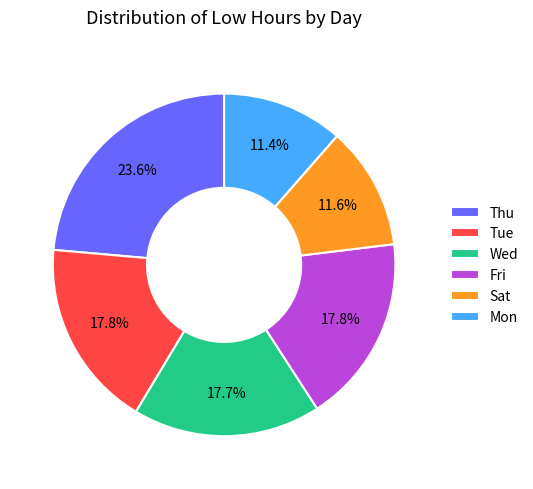

How many slices are in this pie chart?

6